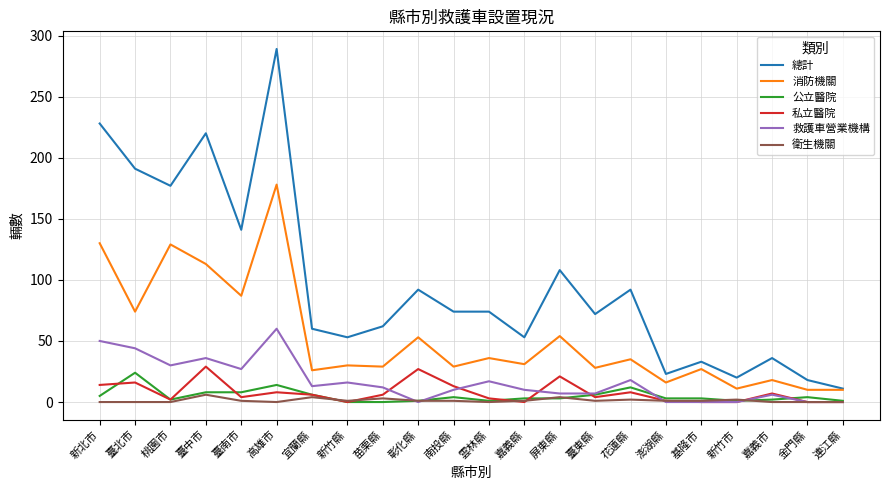

True or false: 救護車營業機構 and 私立醫院 cross at least once.

True